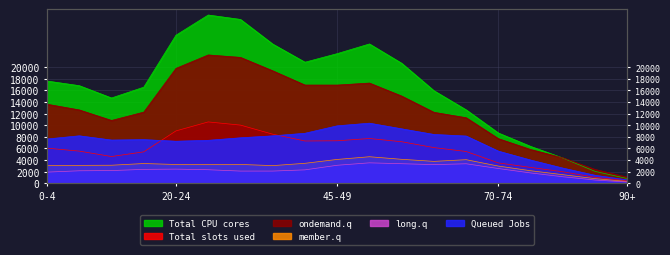

What is the difference between the maximum and minimum values in the Queued Jobs series?

9773